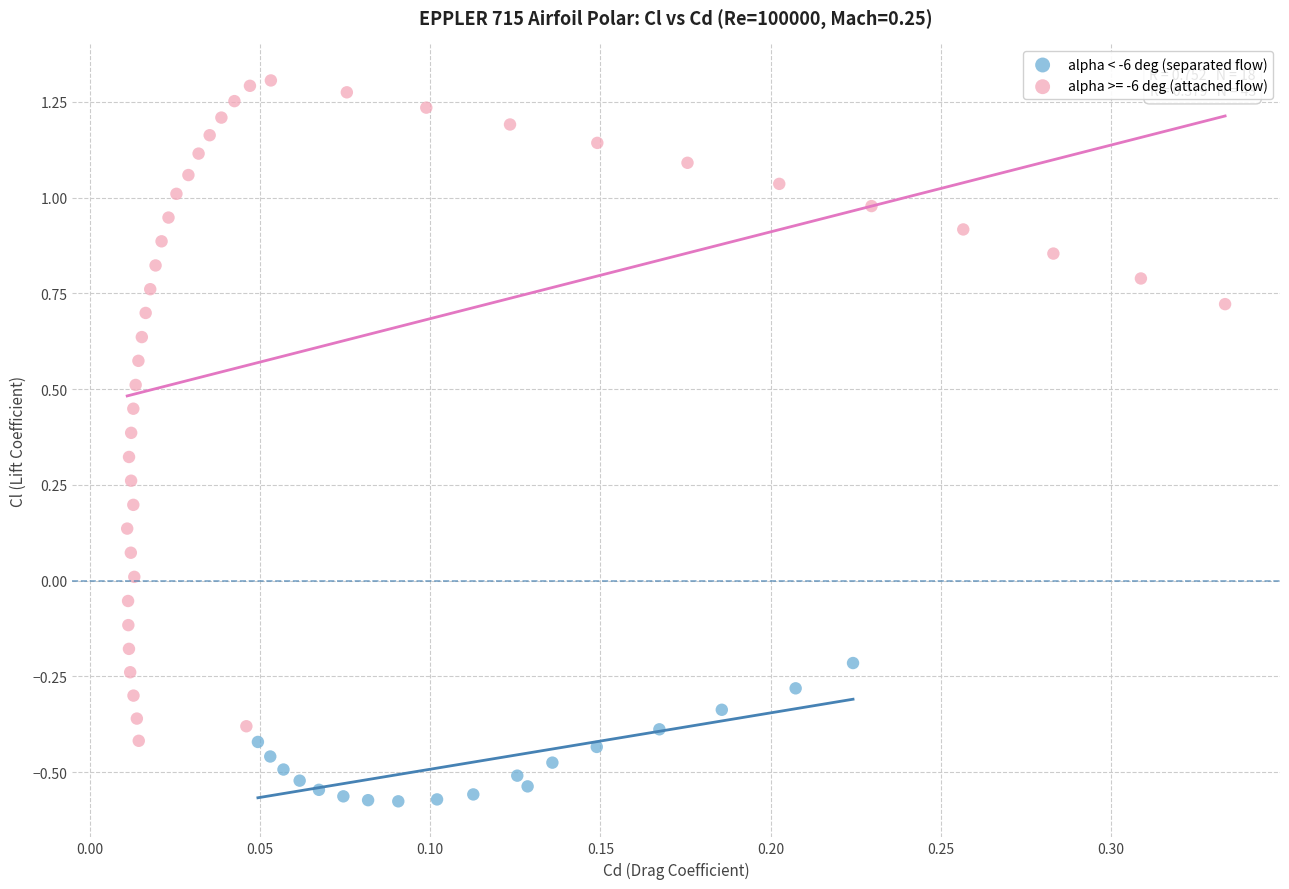

Which series reaches the minimum Y coordinate?

alpha < -6 deg (separated flow)